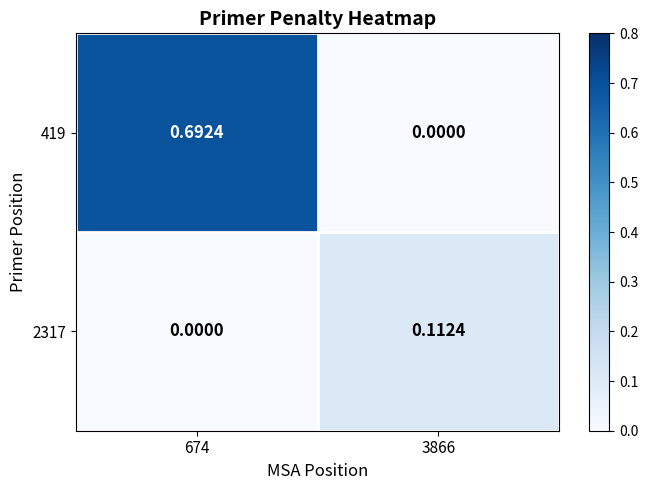

Is the value of 2317 at 674 greater than the value of 419 at 674?

No